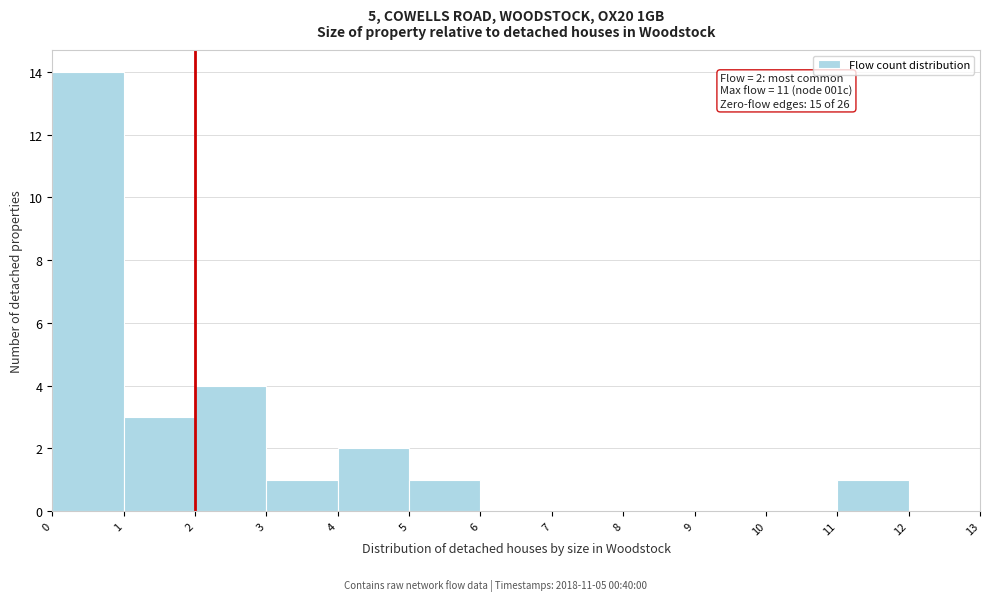

Over which range of the x-axis is the bar tallest?

0 to 1